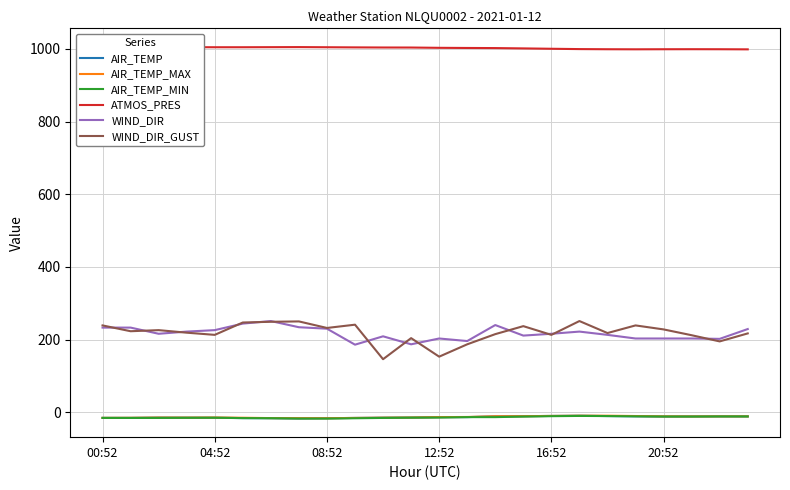

What are all the series names shown in the legend?

AIR_TEMP, AIR_TEMP_MAX, AIR_TEMP_MIN, ATMOS_PRES, WIND_DIR, WIND_DIR_GUST